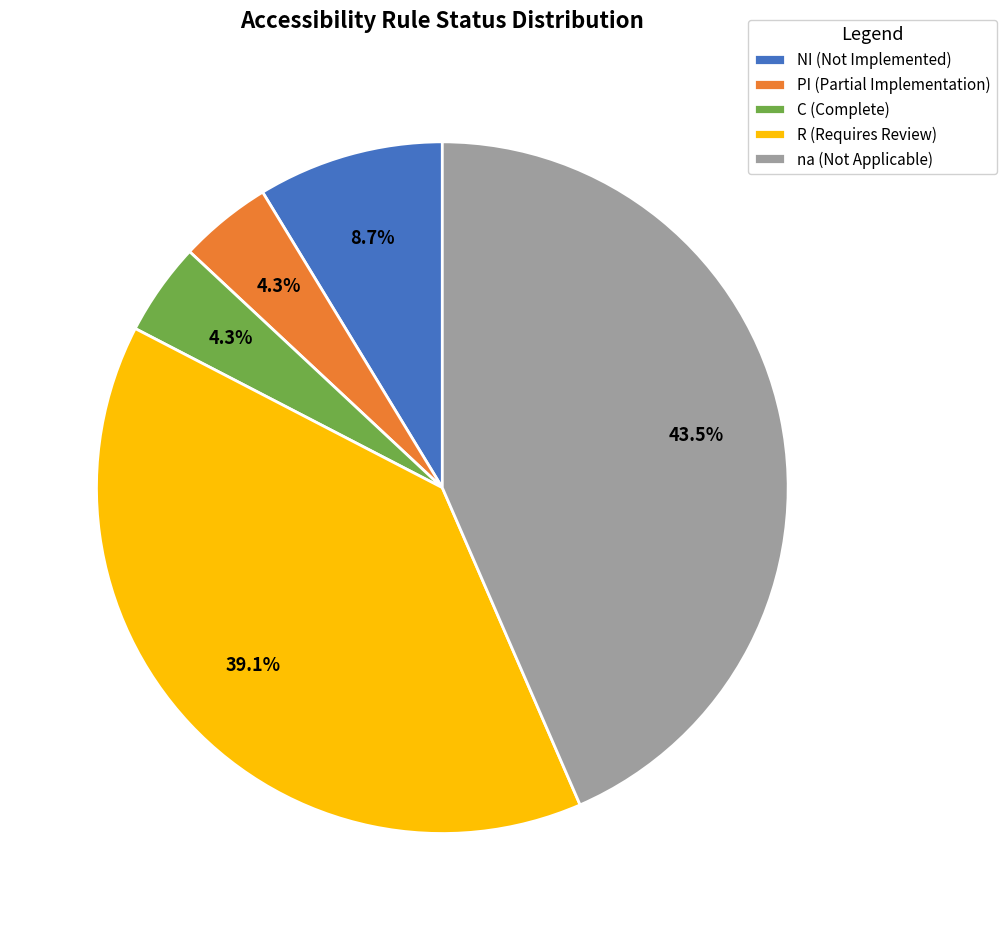

To the nearest percent, what is the average slice percentage?

20%